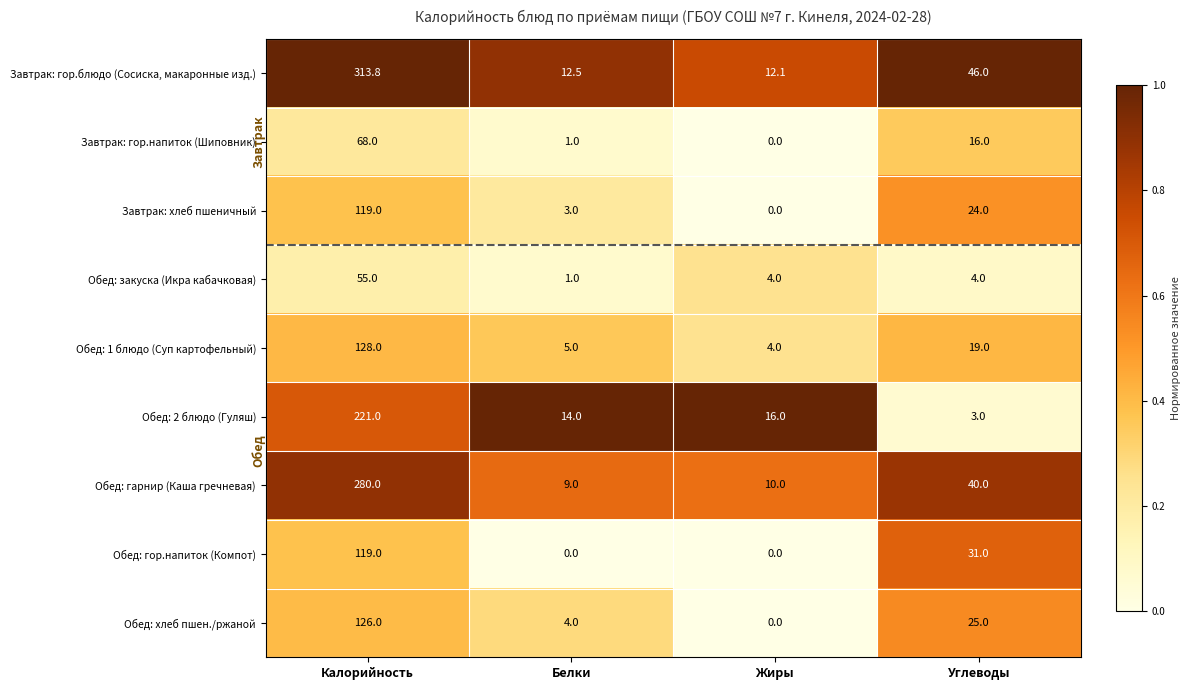

What is the difference between the Обед: 2 блюдо (Гуляш) values at Калорийность and Жиры?

205.0